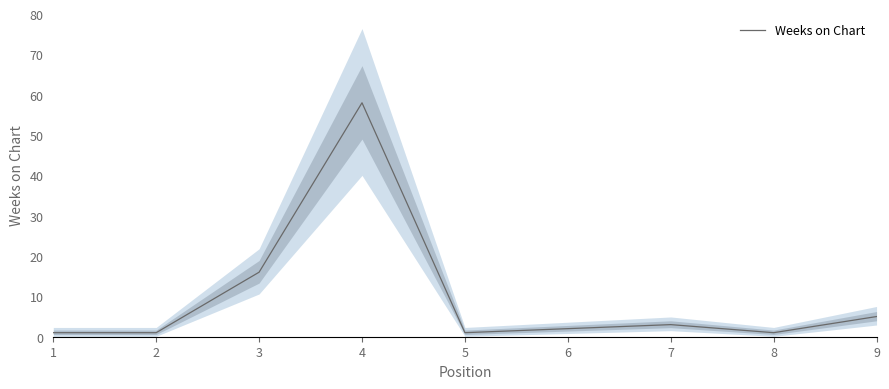

What is the average value?

10